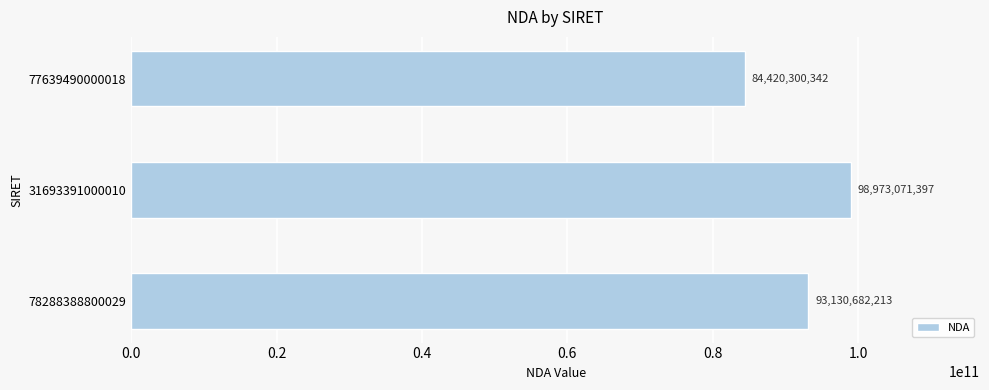

Where is the data nearest to the value 91696685869?

78288388800029